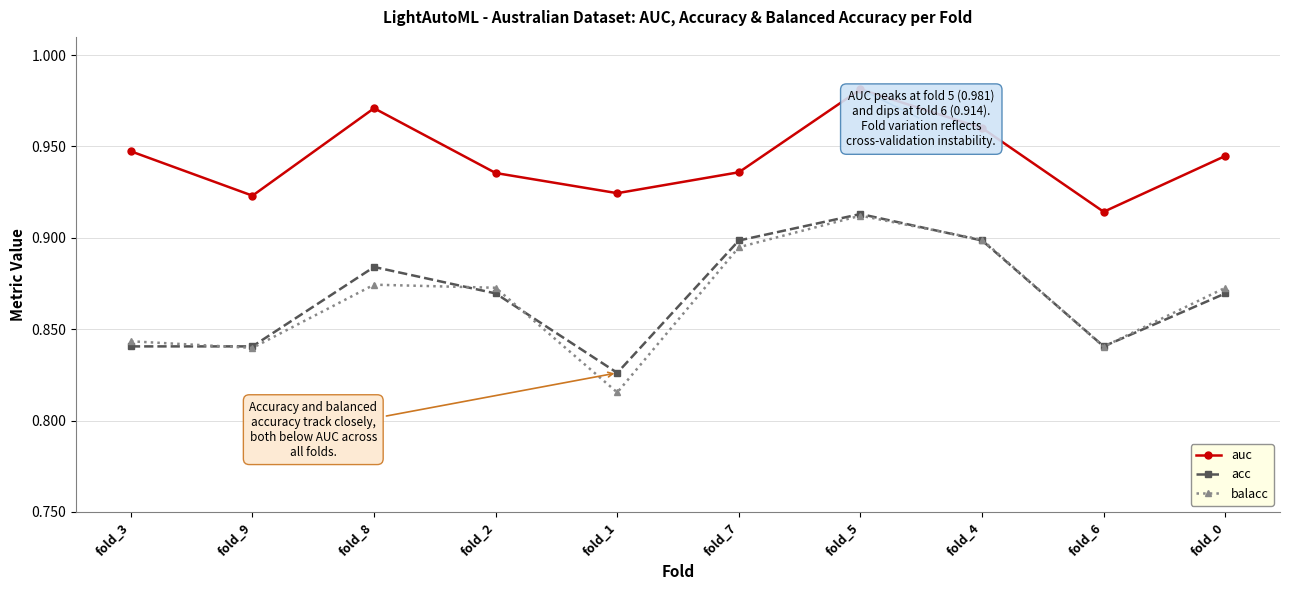

Which series has the largest range (max minus min)?

balacc